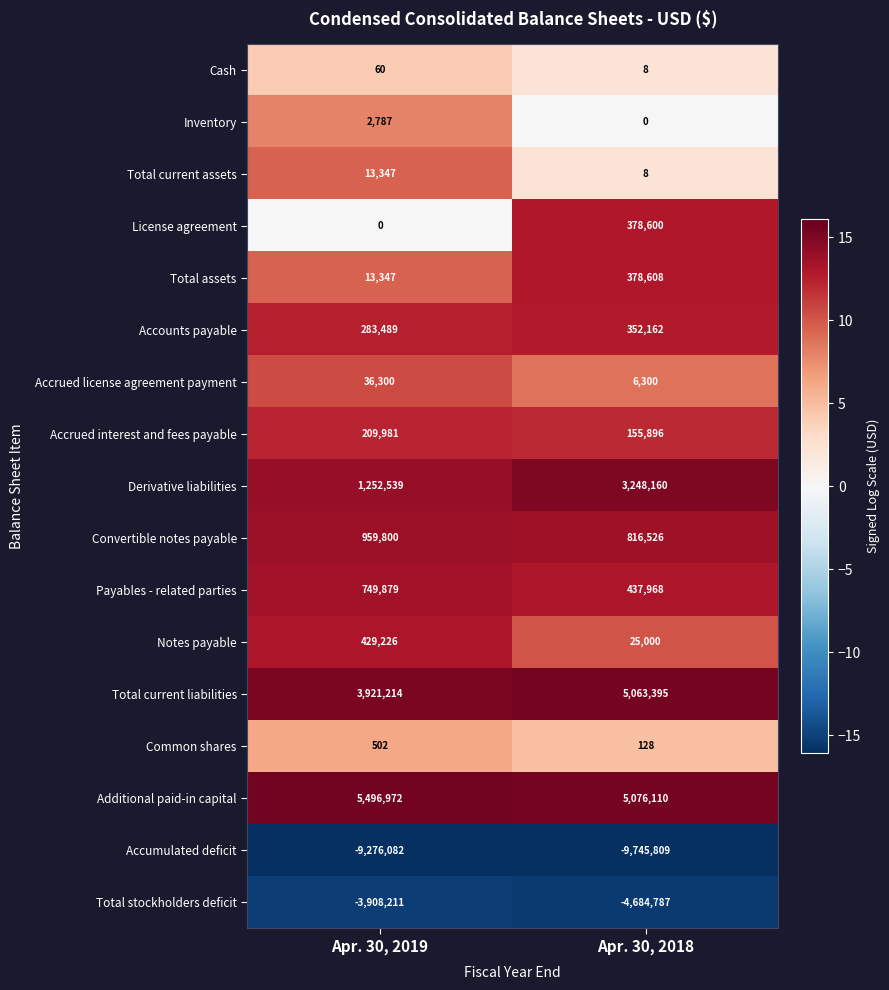

Rank the series by their maximum value, from highest to lowest.

Additional paid-in capital, Total current liabilities, Derivative liabilities, Convertible notes payable, Payables - related parties, Notes payable, Total assets, License agreement, Accounts payable, Accrued interest and fees payable, Accrued license agreement payment, Total current assets, Inventory, Common shares, Cash, Total stockholders deficit, Accumulated deficit